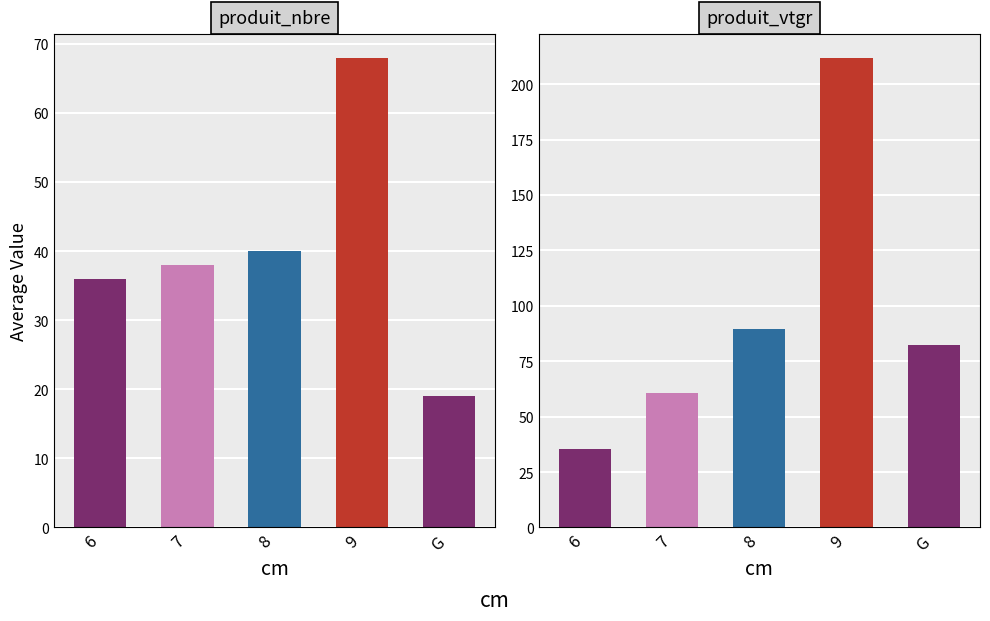

What is the value of the produit_vtgr bar at the 3rd from the left?

89.7